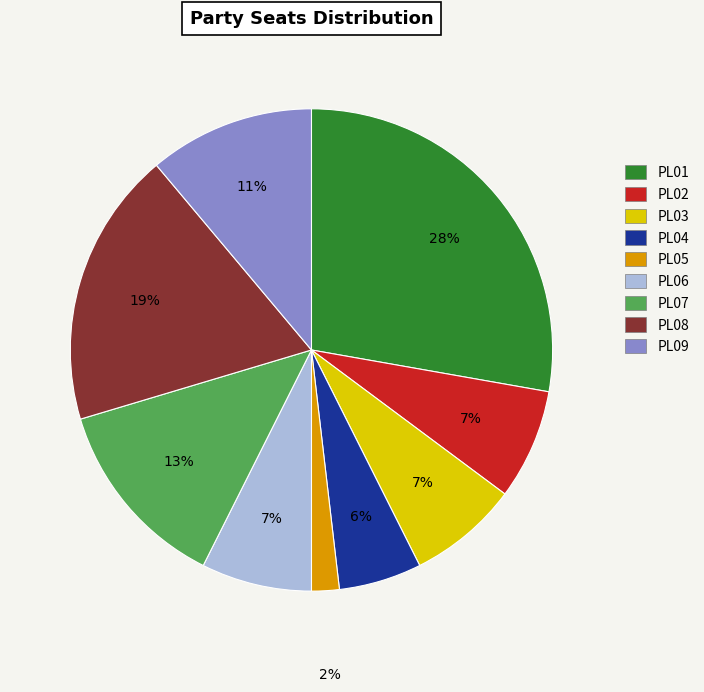

What is the largest slice in the pie chart?

PL01